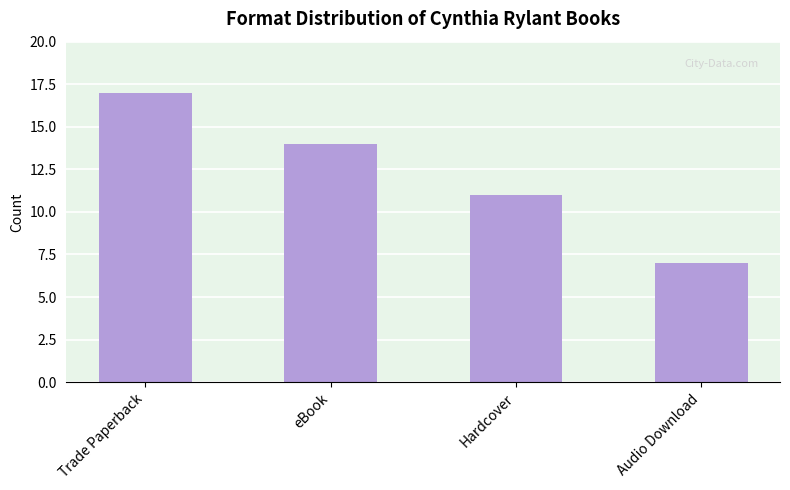

Between Audio Download and Hardcover, which is larger?

Hardcover